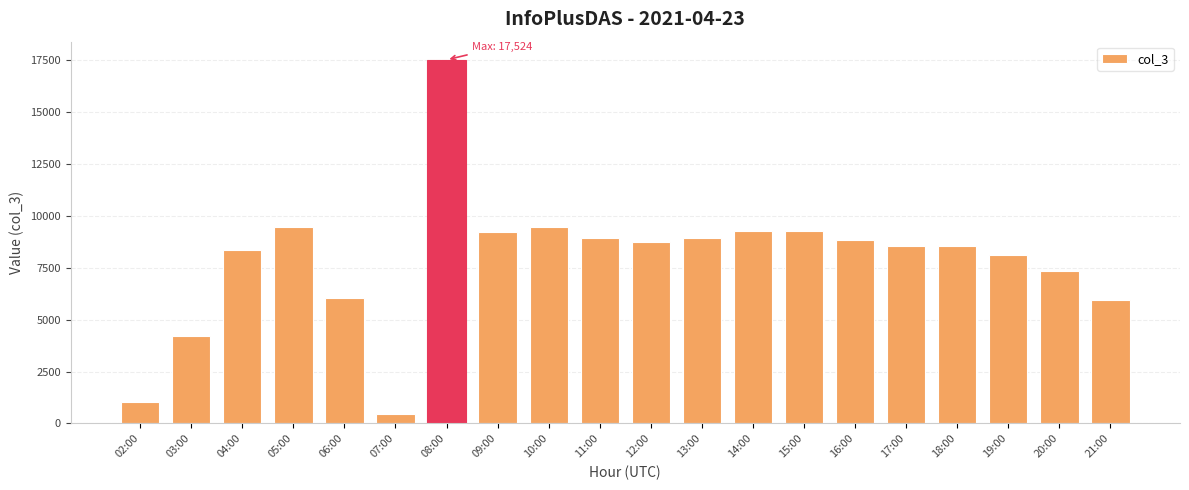

True or false: the data shows 14225 at 12:00.

False